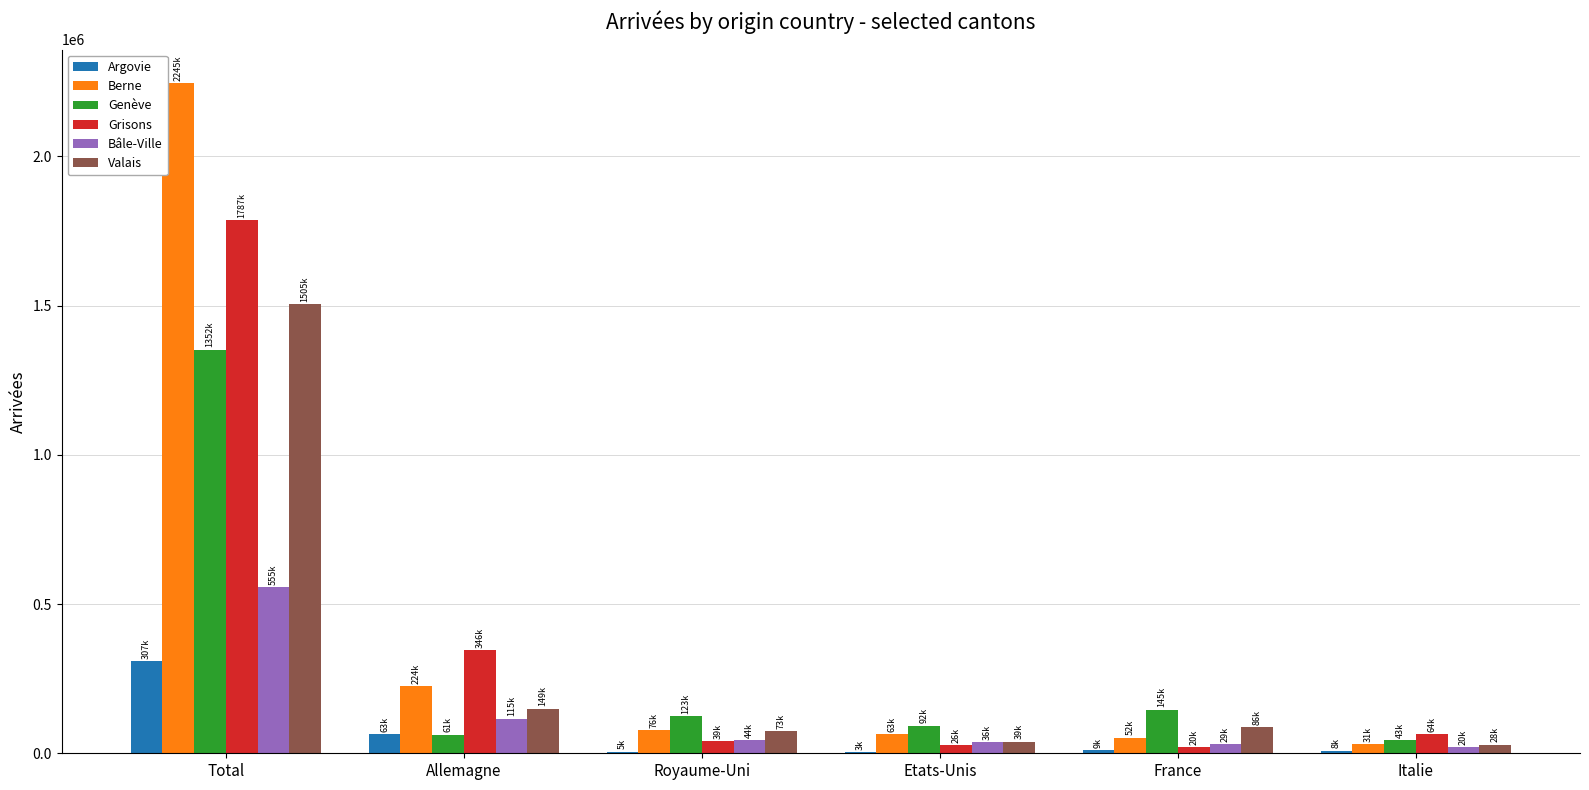

Which series has the widest spread of values?

Berne